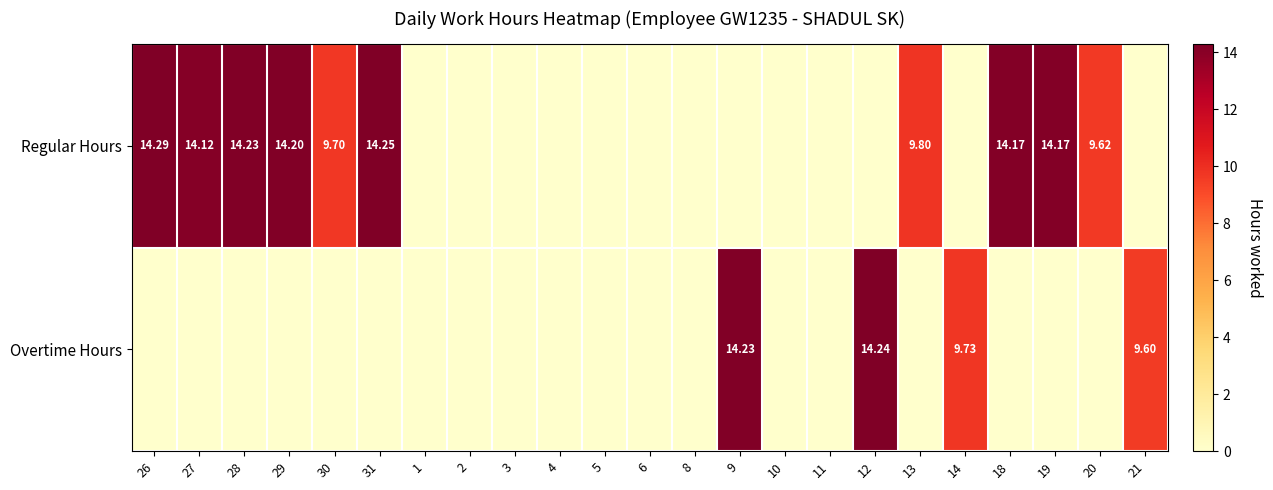

Read the Regular Hours value at 19.

14.2